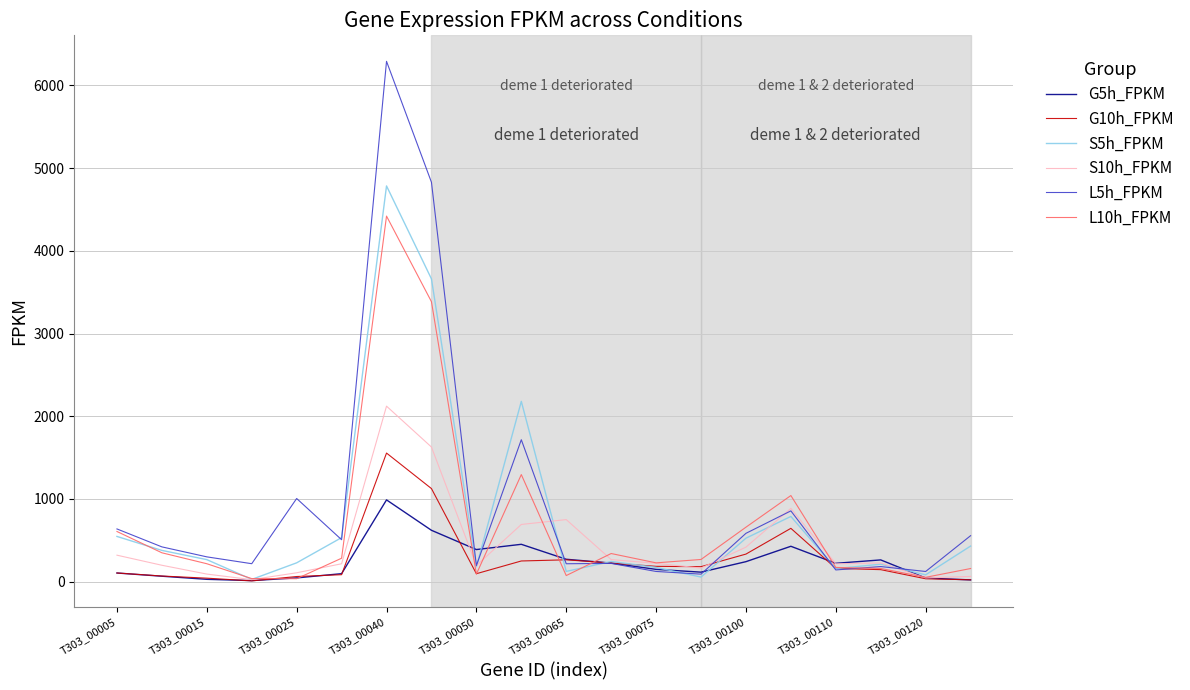

At how many categories does at least one series exceed 2327?

2